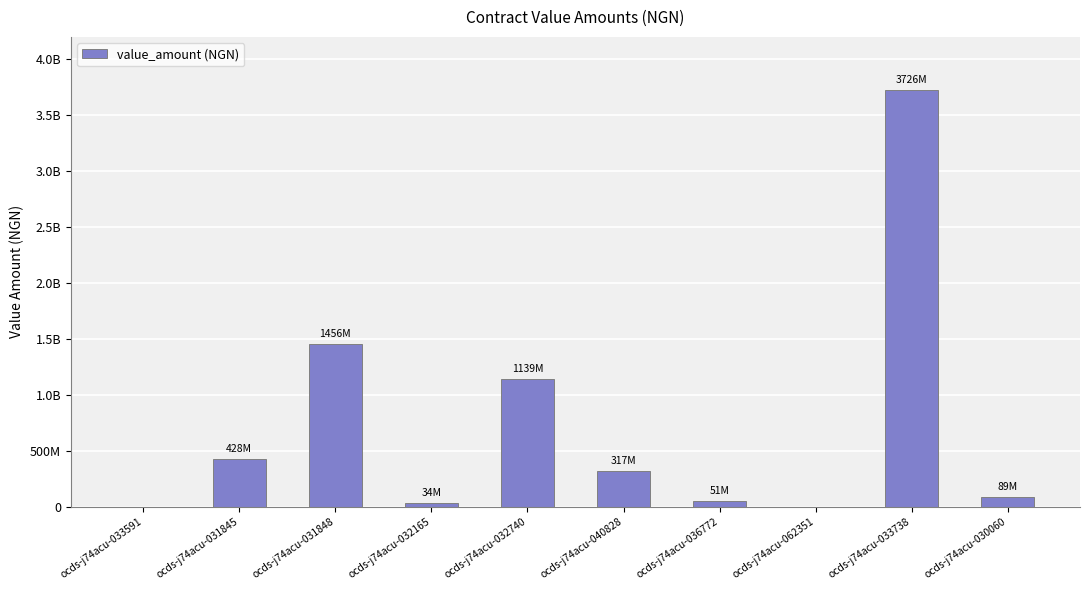

Are the bars horizontal?

No